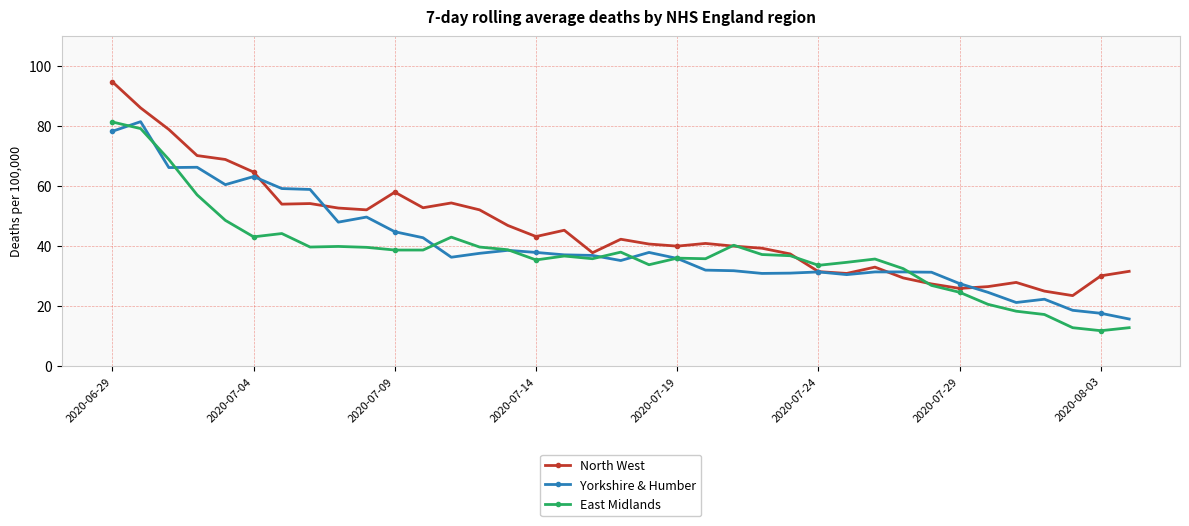

True or false: Yorkshire & Humber has more than 0 points higher than both neighbors.

True